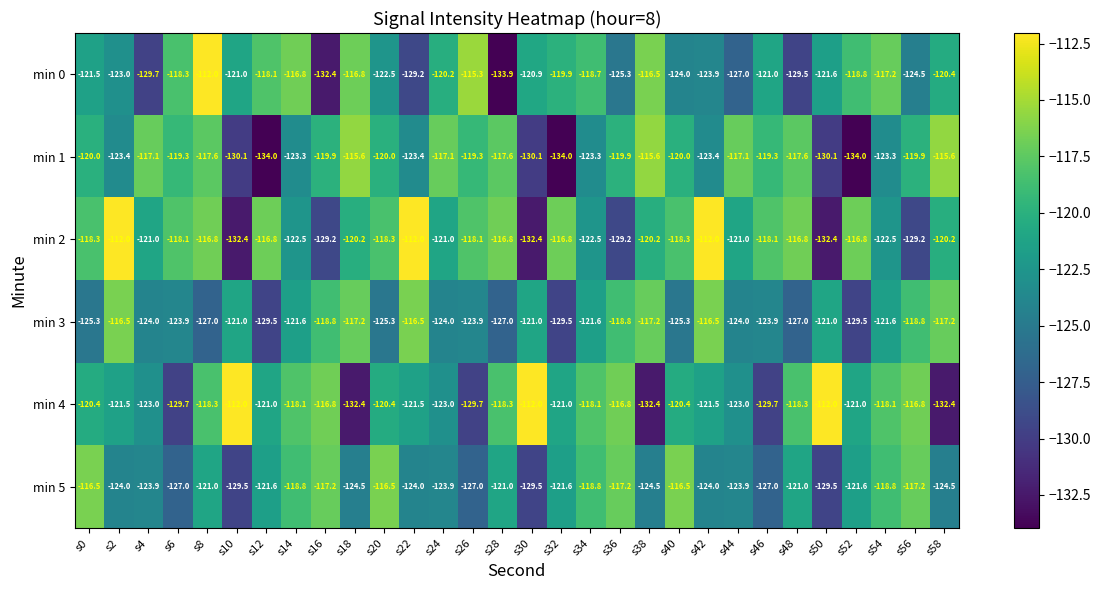

What is the lowest value of the min 1 series?

-134.0